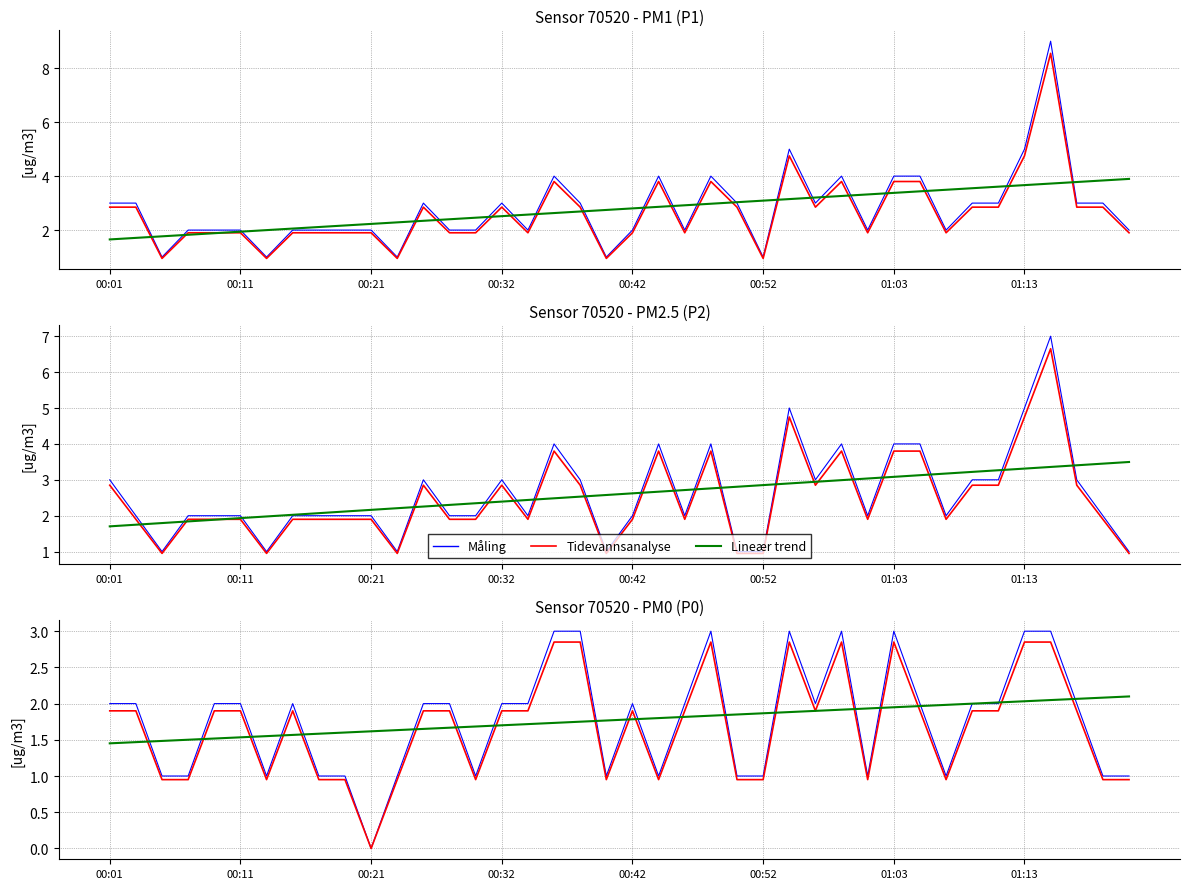

How many data points in P1/P2/P0 Measurement are less than 2?

16